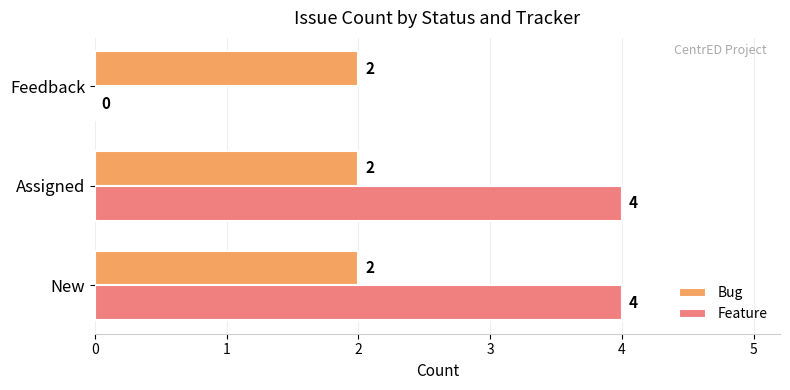

The value of Bug at New is 2. True or false?

True